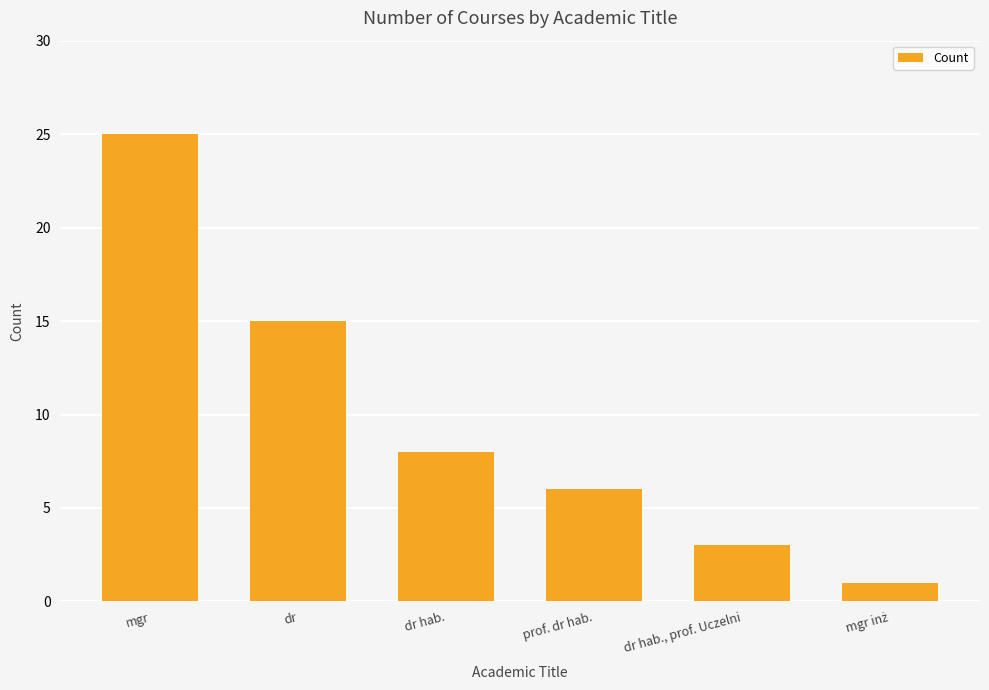

How many bars are there in total?

6